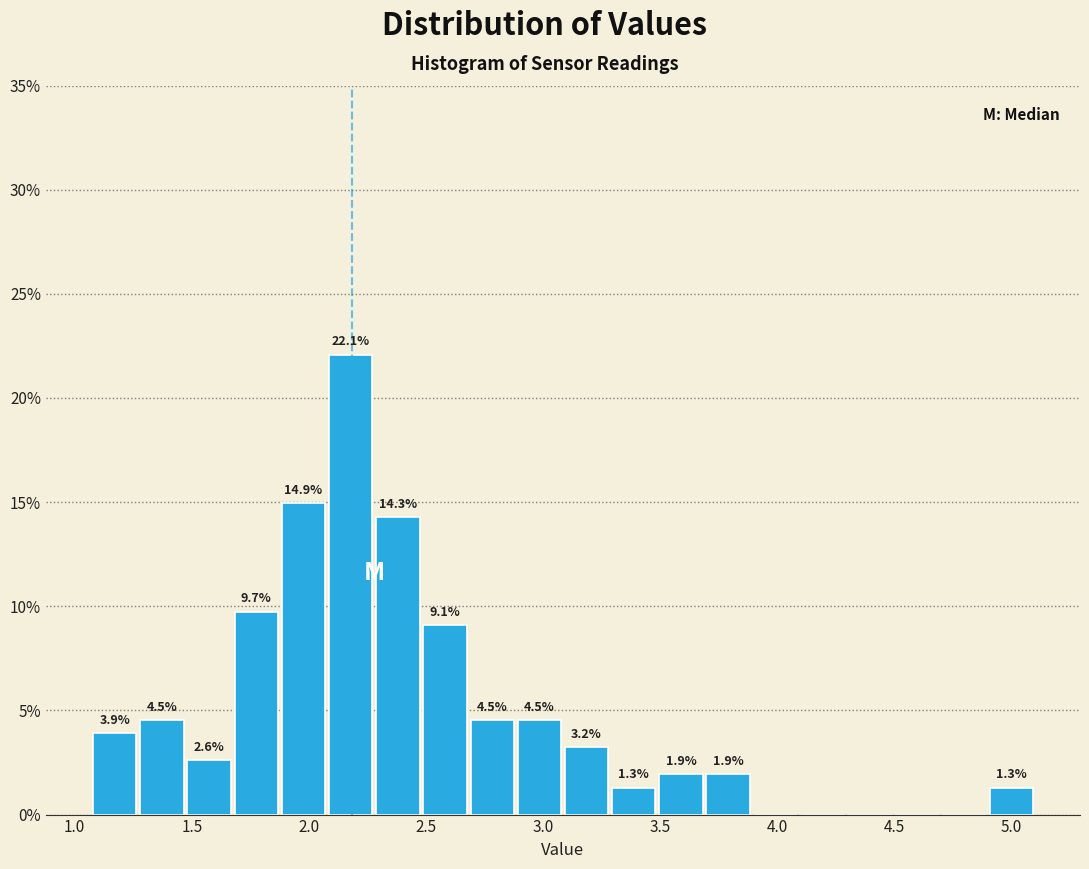

Which range on the x-axis has the tallest bar?

2.10 to 2.30